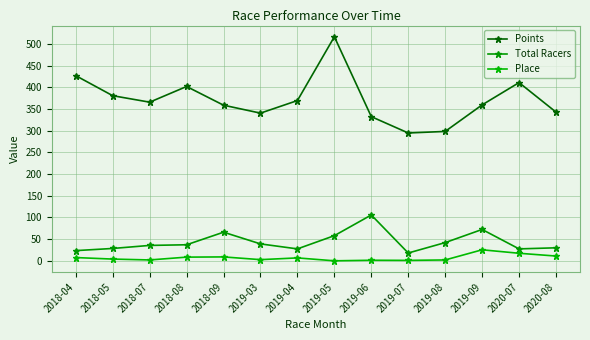

Does the chart have visible grid lines?

Yes